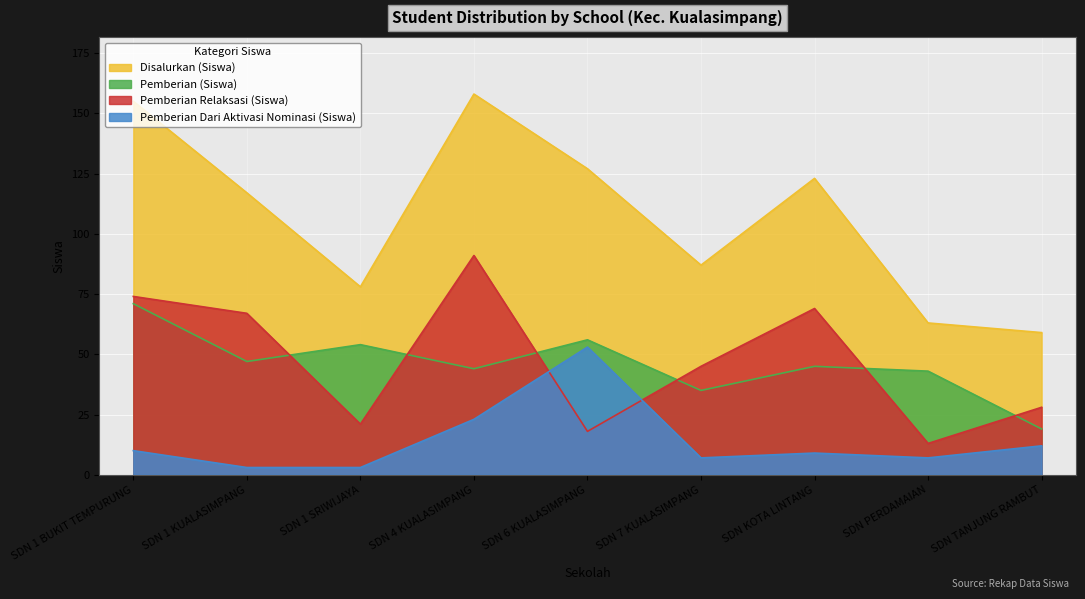

How many data points does each series have?

9